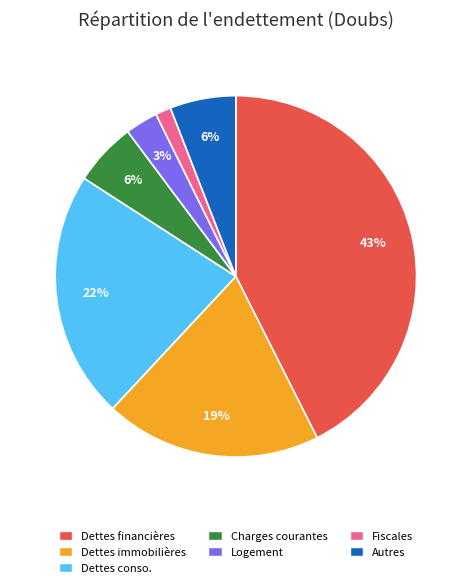

To the nearest percent, what is the average slice percentage?

14%